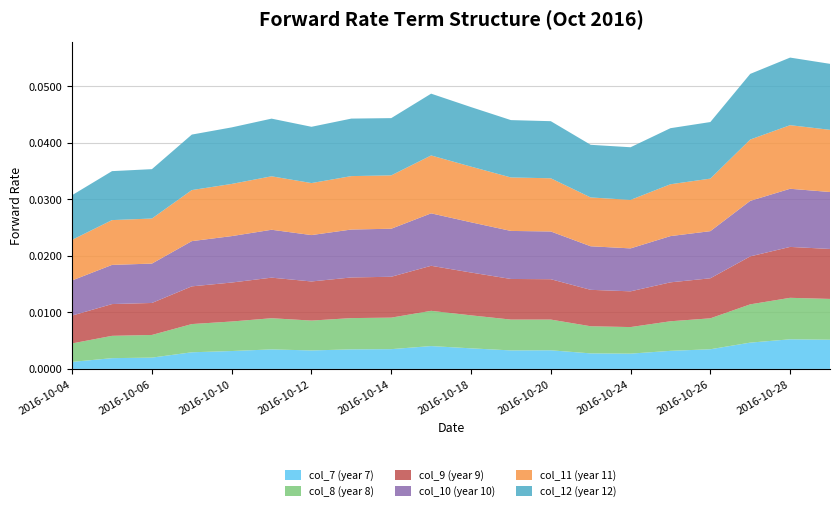

Reading left to right, what are all the values shown in this chart?

col_7 (year 7): 2016-10-04=0.0	2016-10-05=0.0	2016-10-06=0.0	2016-10-07=0.0	2016-10-10=0.0	2016-10-11=0.0	2016-10-12=0.0	2016-10-13=0.0	2016-10-14=0.0	2016-10-17=0.0	2016-10-18=0.0	2016-10-19=0.0	2016-10-20=0.0	2016-10-21=0.0	2016-10-24=0.0	2016-10-25=0.0	2016-10-26=0.0	2016-10-27=0.0	2016-10-28=0.0	2016-10-31=0.0
col_8 (year 8): 2016-10-04=0.0	2016-10-05=0.0	2016-10-06=0.0	2016-10-07=0.0	2016-10-10=0.0	2016-10-11=0.0	2016-10-12=0.0	2016-10-13=0.0	2016-10-14=0.0	2016-10-17=0.0	2016-10-18=0.0	2016-10-19=0.0	2016-10-20=0.0	2016-10-21=0.0	2016-10-24=0.0	2016-10-25=0.0	2016-10-26=0.0	2016-10-27=0.0	2016-10-28=0.0	2016-10-31=0.0
col_9 (year 9): 2016-10-04=0.0	2016-10-05=0.0	2016-10-06=0.0	2016-10-07=0.0	2016-10-10=0.0	2016-10-11=0.0	2016-10-12=0.0	2016-10-13=0.0	2016-10-14=0.0	2016-10-17=0.0	2016-10-18=0.0	2016-10-19=0.0	2016-10-20=0.0	2016-10-21=0.0	2016-10-24=0.0	2016-10-25=0.0	2016-10-26=0.0	2016-10-27=0.0	2016-10-28=0.0	2016-10-31=0.0
col_10 (year 10): 2016-10-04=0.0	2016-10-05=0.0	2016-10-06=0.0	2016-10-07=0.0	2016-10-10=0.0	2016-10-11=0.0	2016-10-12=0.0	2016-10-13=0.0	2016-10-14=0.0	2016-10-17=0.0	2016-10-18=0.0	2016-10-19=0.0	2016-10-20=0.0	2016-10-21=0.0	2016-10-24=0.0	2016-10-25=0.0	2016-10-26=0.0	2016-10-27=0.0	2016-10-28=0.0	2016-10-31=0.0
col_11 (year 11): 2016-10-04=0.0	2016-10-05=0.0	2016-10-06=0.0	2016-10-07=0.0	2016-10-10=0.0	2016-10-11=0.0	2016-10-12=0.0	2016-10-13=0.0	2016-10-14=0.0	2016-10-17=0.0	2016-10-18=0.0	2016-10-19=0.0	2016-10-20=0.0	2016-10-21=0.0	2016-10-24=0.0	2016-10-25=0.0	2016-10-26=0.0	2016-10-27=0.0	2016-10-28=0.0	2016-10-31=0.0
col_12 (year 12): 2016-10-04=0.0	2016-10-05=0.0	2016-10-06=0.0	2016-10-07=0.0	2016-10-10=0.0	2016-10-11=0.0	2016-10-12=0.0	2016-10-13=0.0	2016-10-14=0.0	2016-10-17=0.0	2016-10-18=0.0	2016-10-19=0.0	2016-10-20=0.0	2016-10-21=0.0	2016-10-24=0.0	2016-10-25=0.0	2016-10-26=0.0	2016-10-27=0.0	2016-10-28=0.0	2016-10-31=0.0